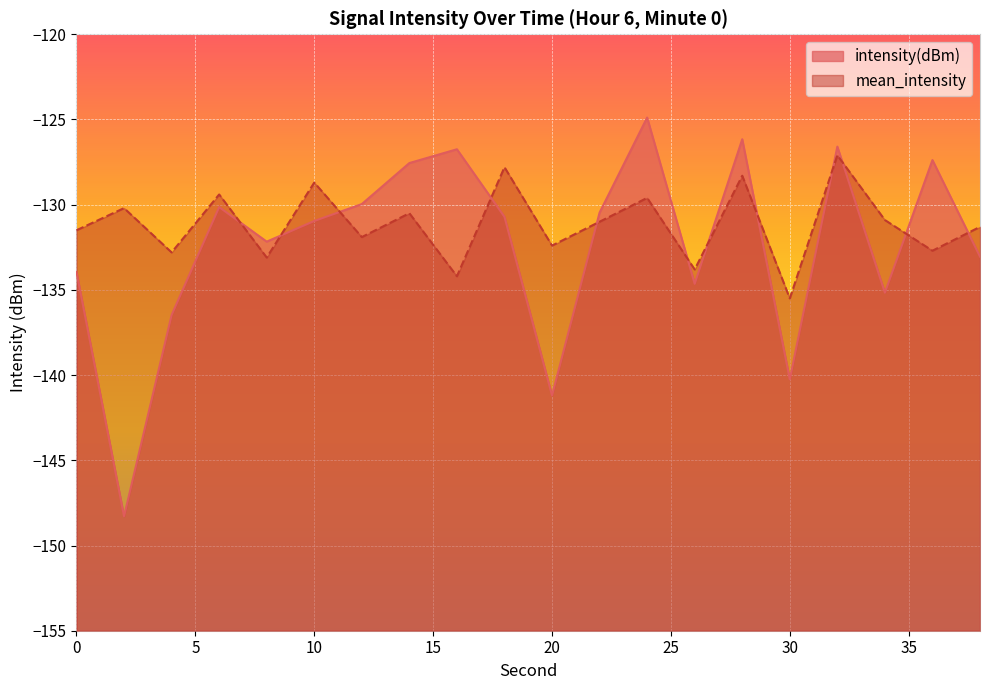

Which series ends up on top after the final intersection of intensity(dBm) and mean_intensity?

mean_intensity